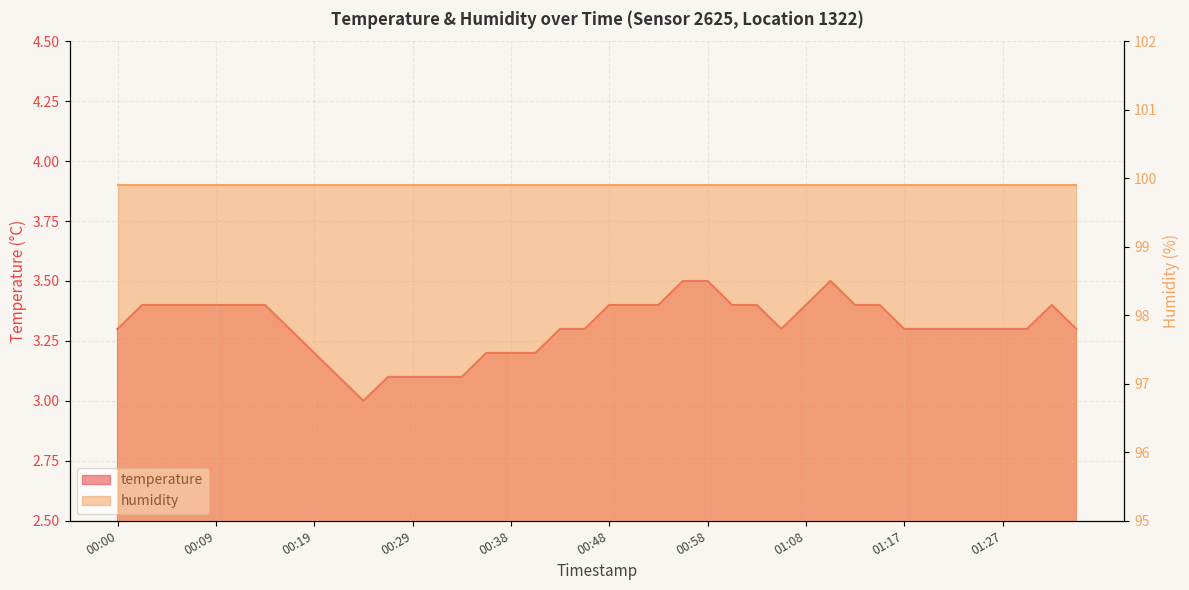

What is the average value?

3.3